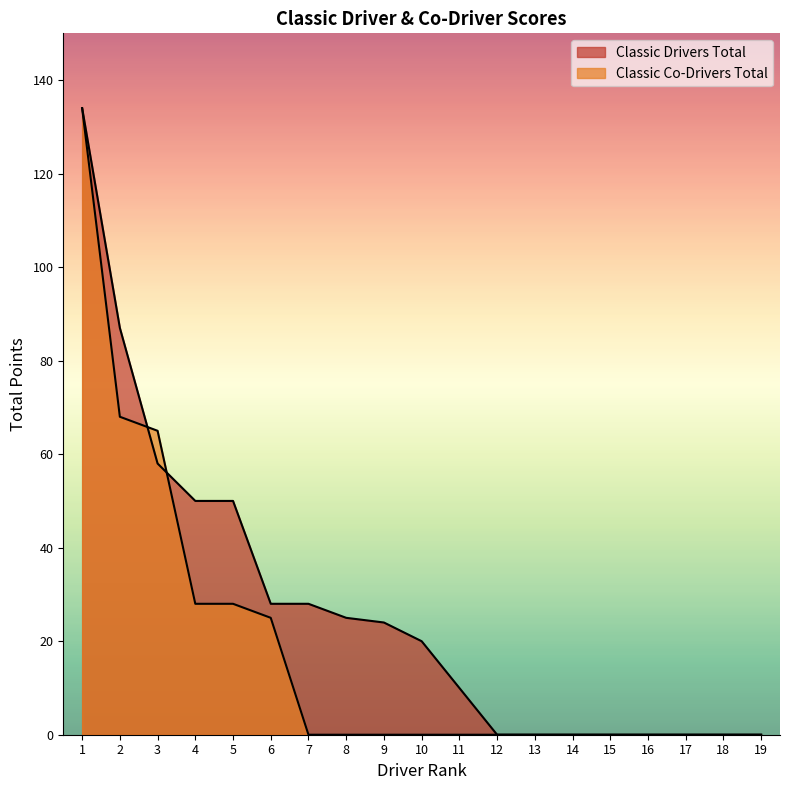

At which label does Classic Drivers Total reach its peak?

1